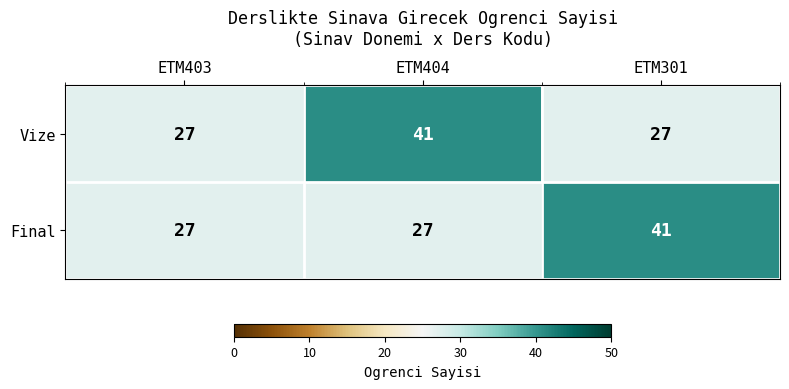

What is the average value of the Vize series?

32